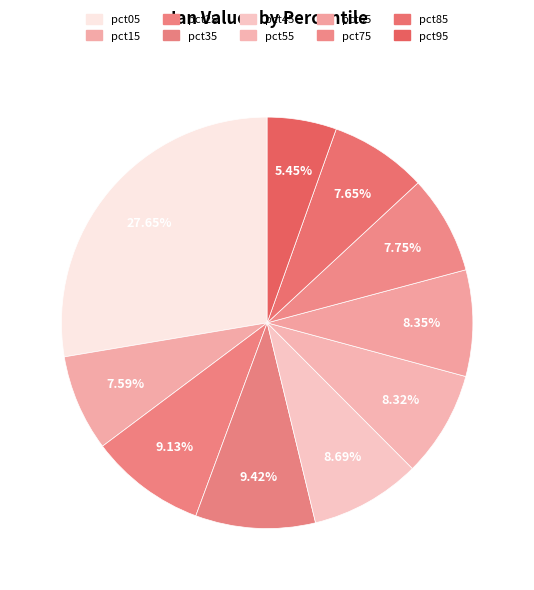

To the nearest percent, what portion does pct55 represent?

8%